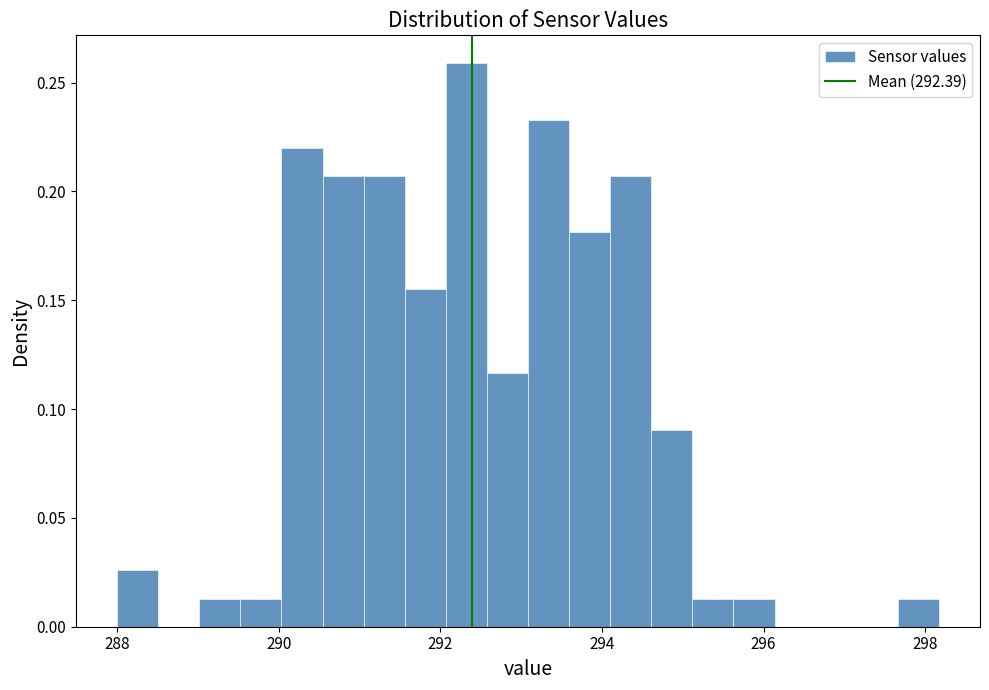

Around what value on the x-axis is the tallest bar? Give the approximate position of its centre, as read against the axis.

292.4